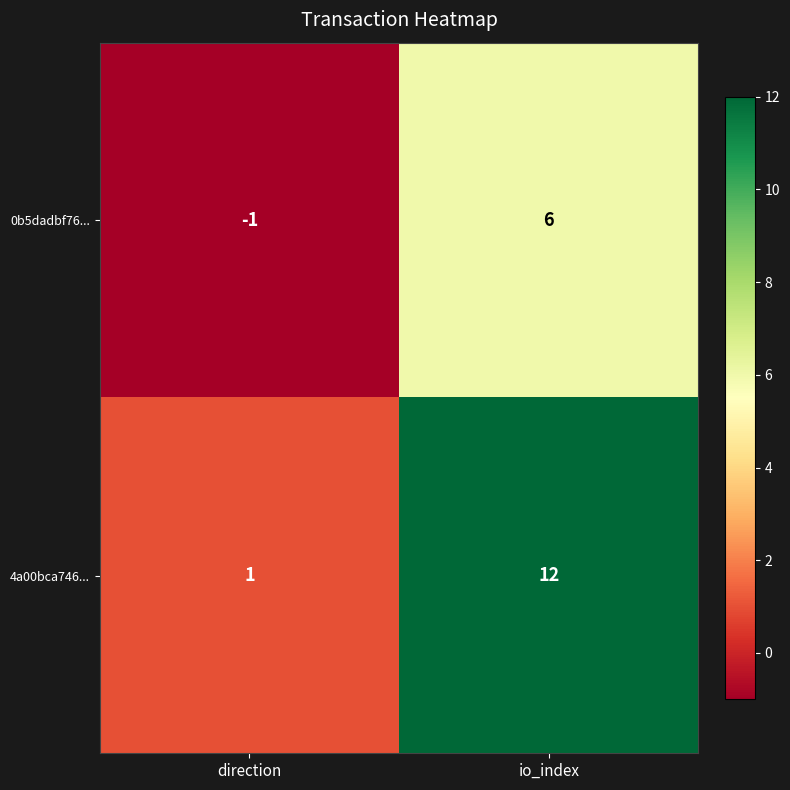

True or false: 0b5dadbf76... has a value of 2 at io_index.

False